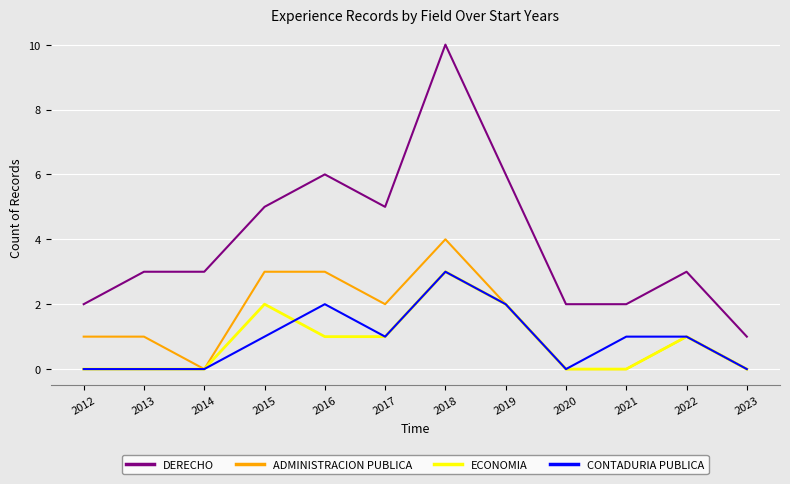

The ADMINISTRACION PUBLICA series shows 3 at 2019. True or false?

False